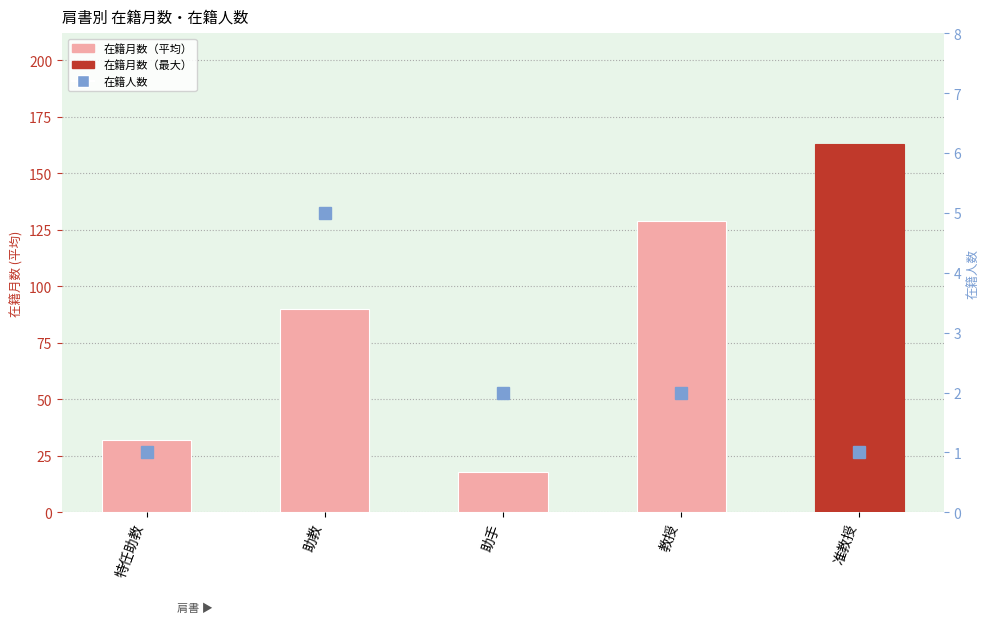

How many data points in 在籍人数 are less than 2?

2